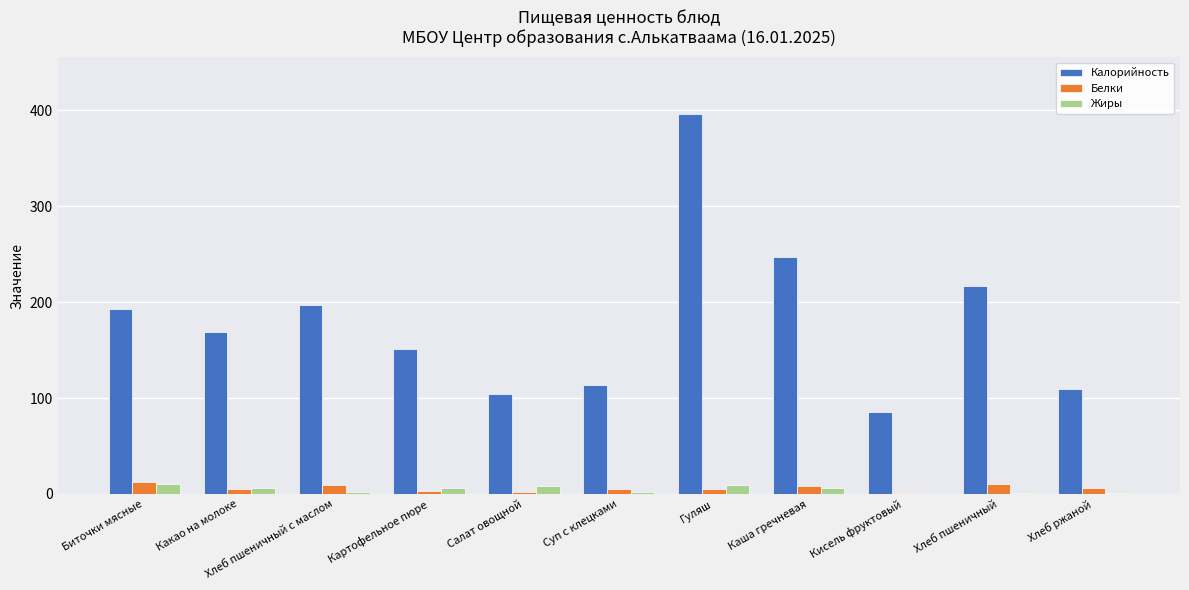

Which series has the largest total across all categories?

Калорийность